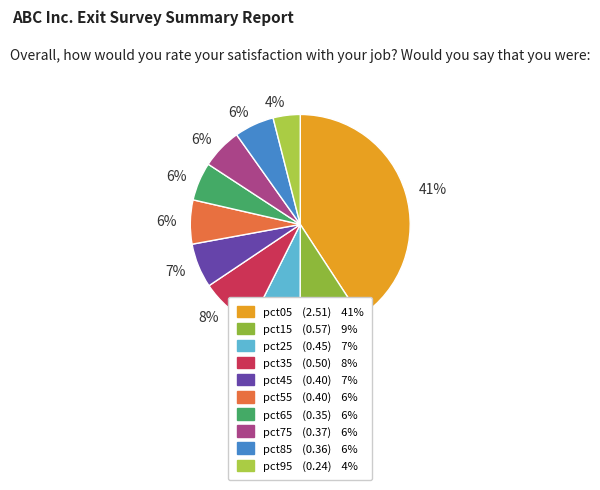

Is there a majority slice in this chart?

No